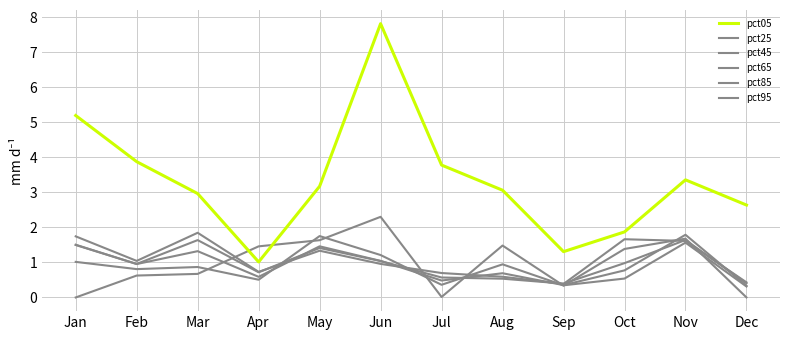

Between which two adjacent categories do pct85 and pct45 first intersect?

Apr and May